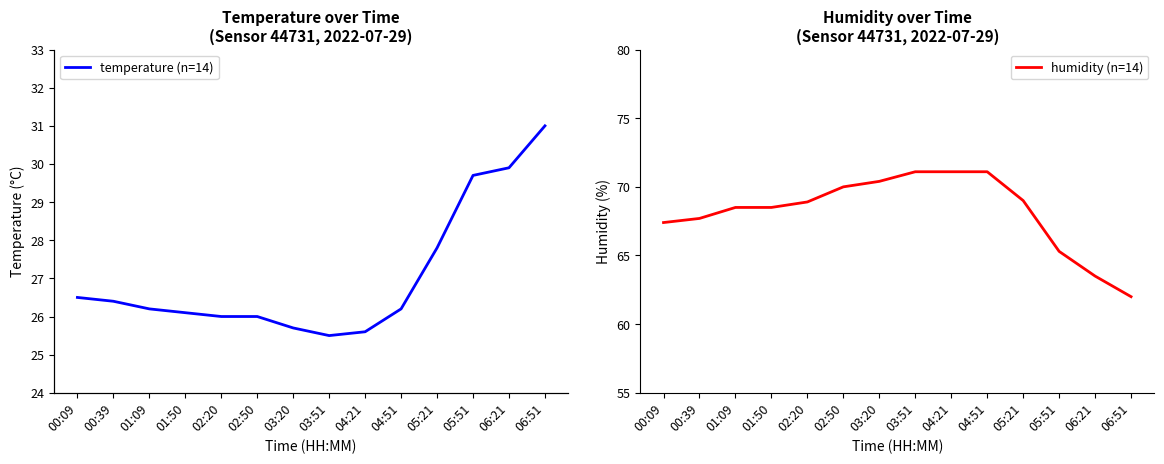

What is the difference between the maximum and minimum values in the temperature (n=14) series?

5.5